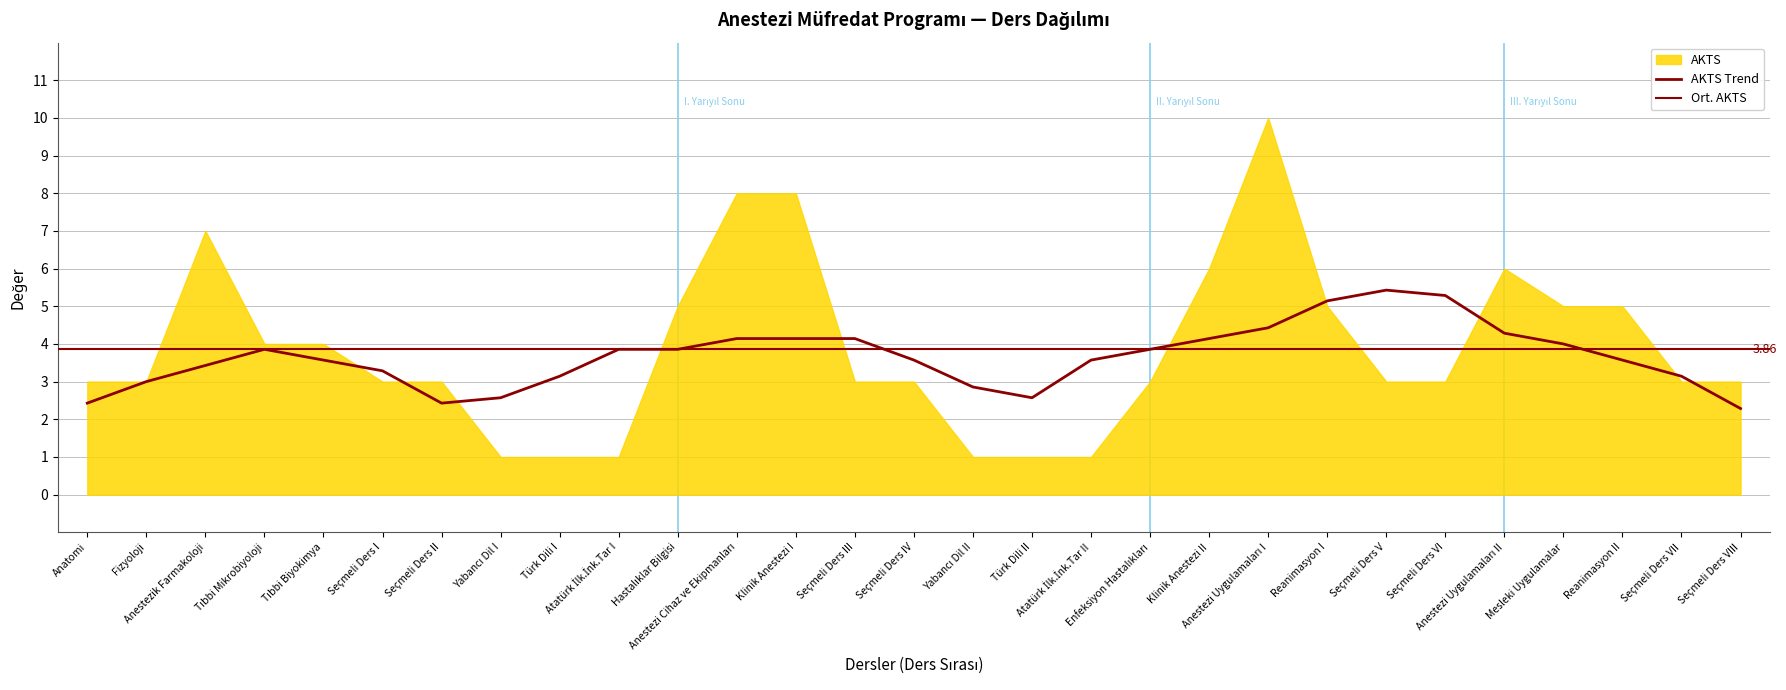

How many data points does each series have?

29